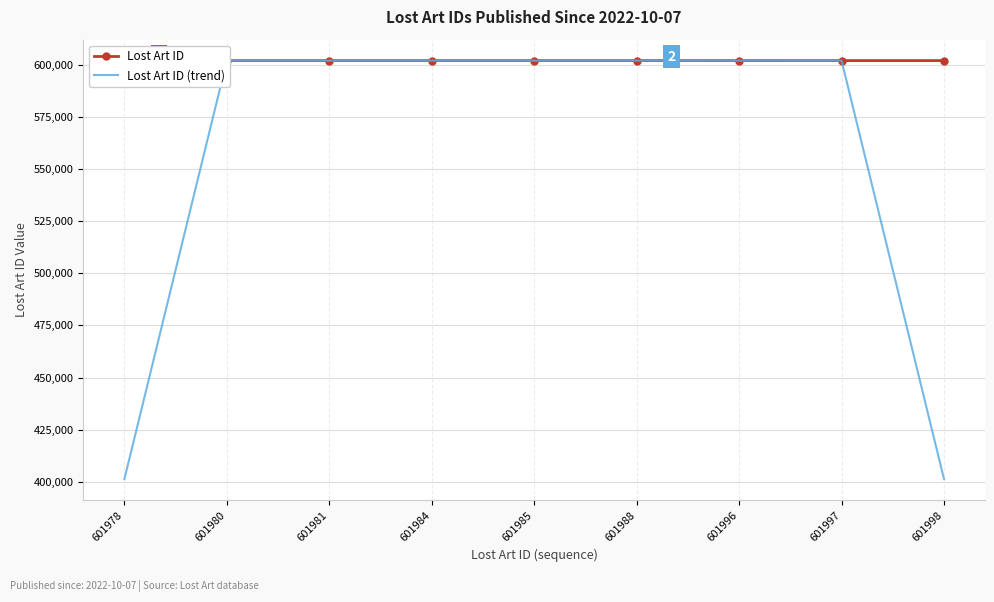

List the series in order of their overall mean, lowest first.

Lost Art ID (trend), Lost Art ID